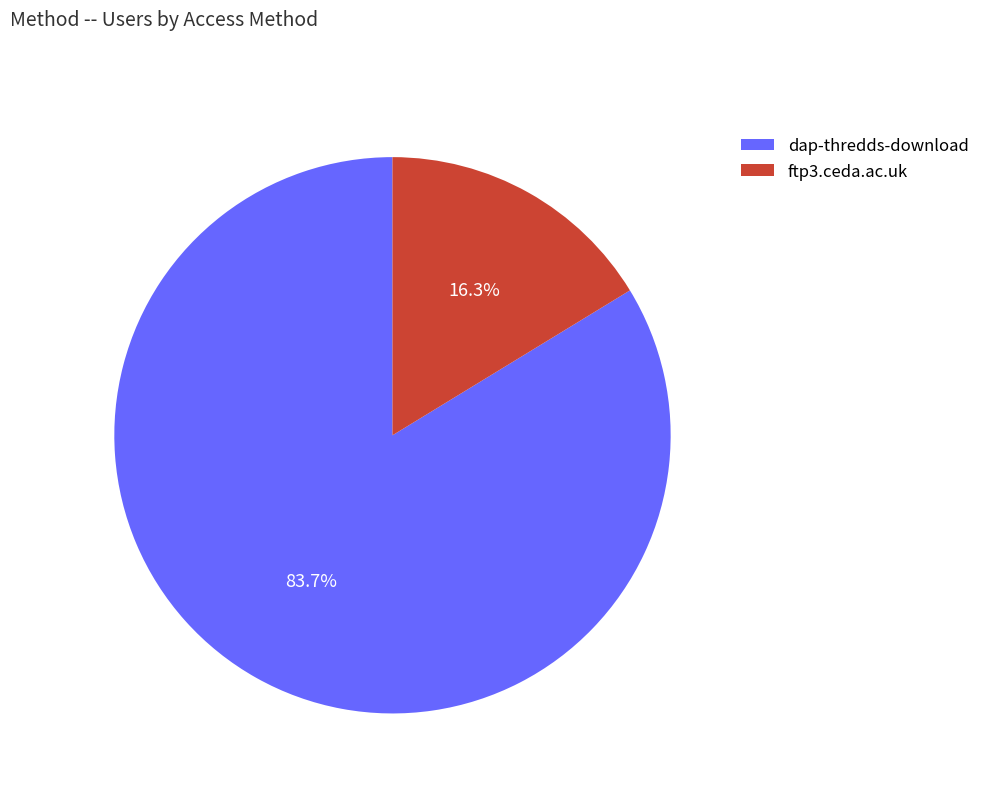

How much of the chart is everything except ftp3.ceda.ac.uk?

83.7%